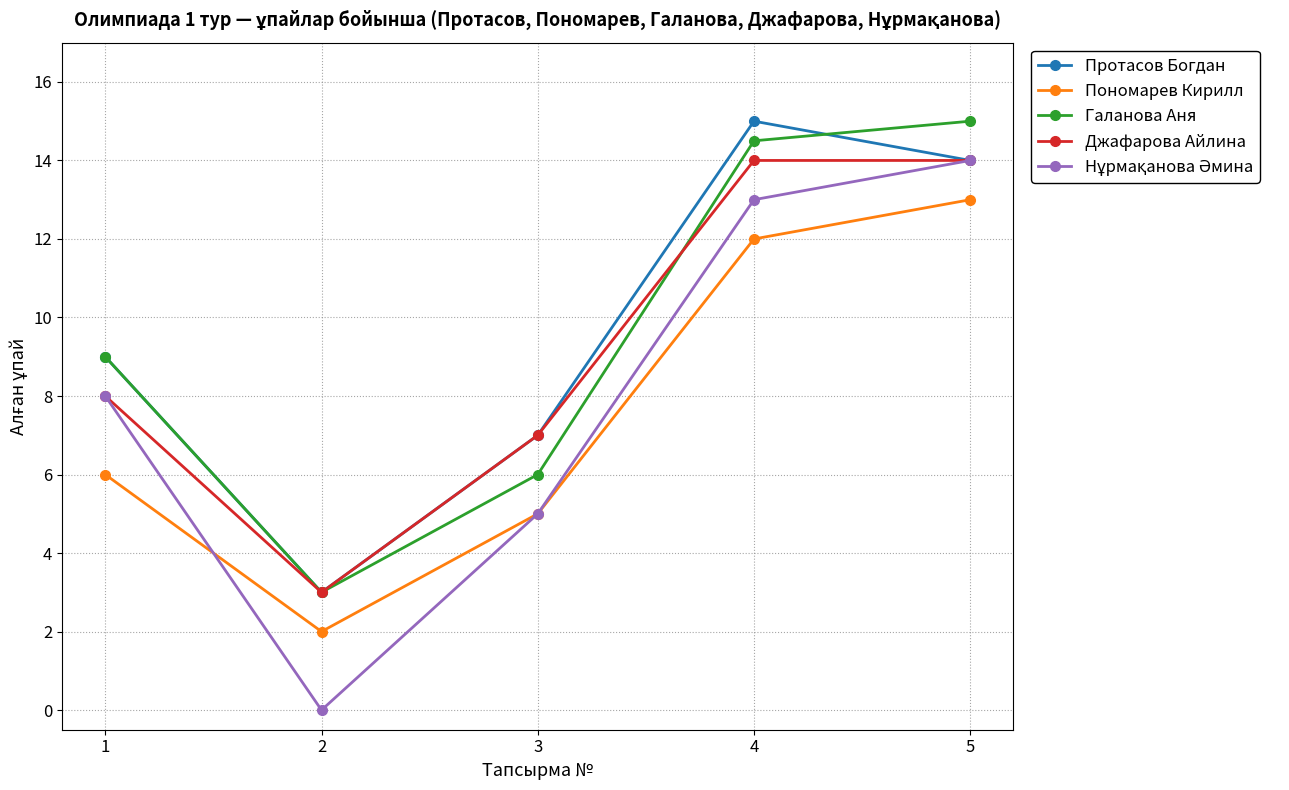

What is the value of the Галанова Аня point at the 5th from the left?

15.0